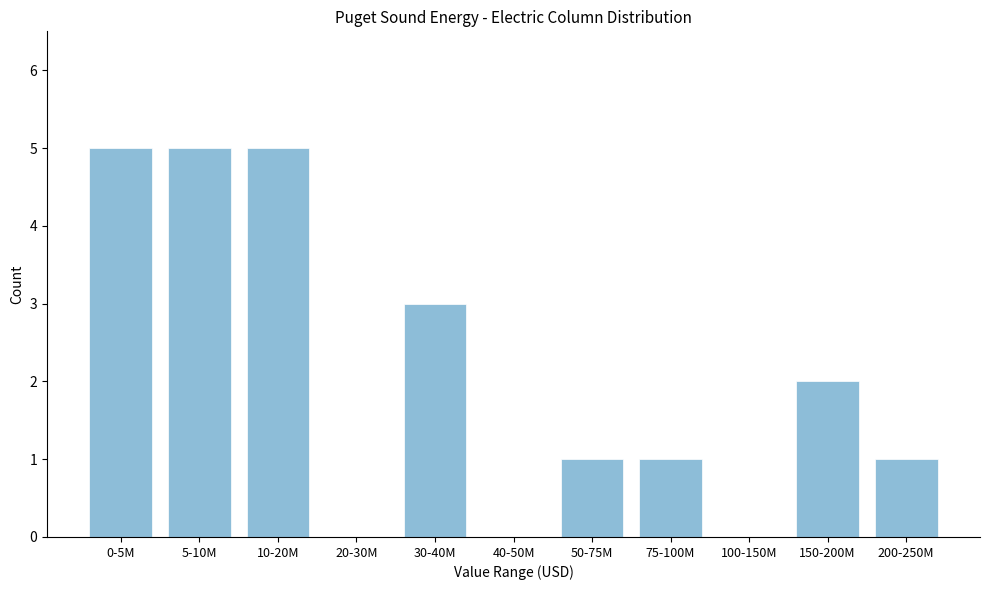

Reading right to left, list all the values displayed in this chart.

200-250M=1	150-200M=2	100-150M=0	75-100M=1	50-75M=1	40-50M=0	30-40M=3	20-30M=0	10-20M=5	5-10M=5	0-5M=5